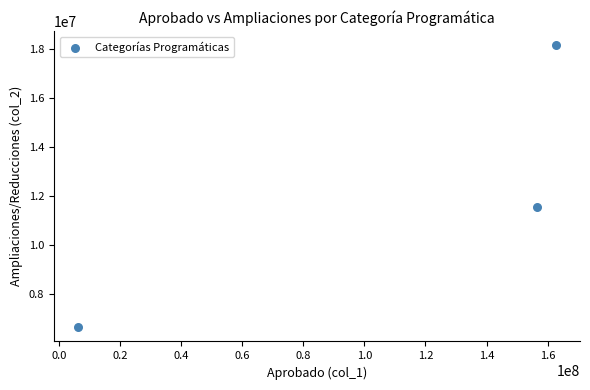

What Y value in the scatter plot is closest to 12389292?

11548957.5